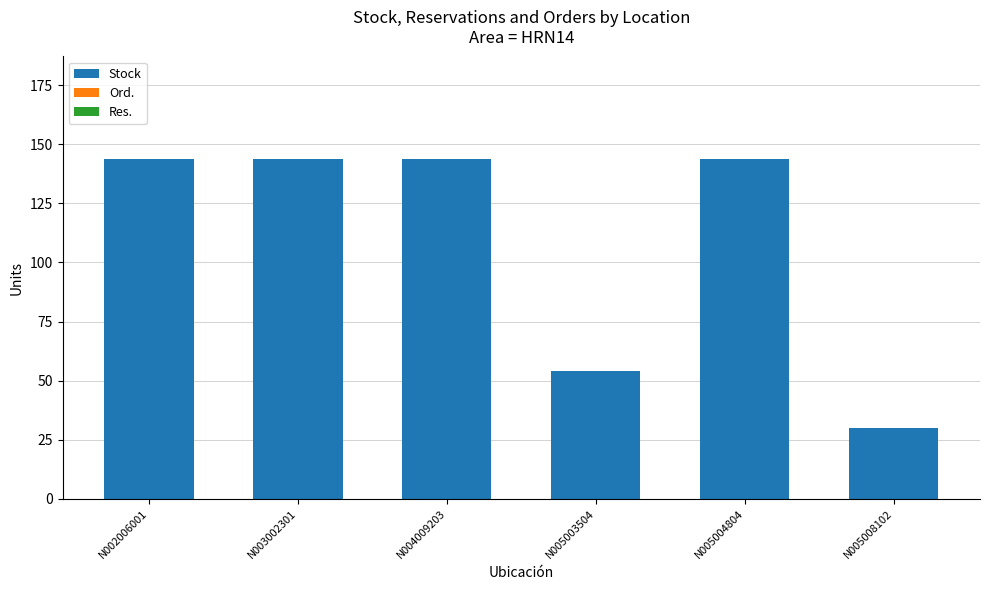

Is it true that the value at N003002301 is 92?

False